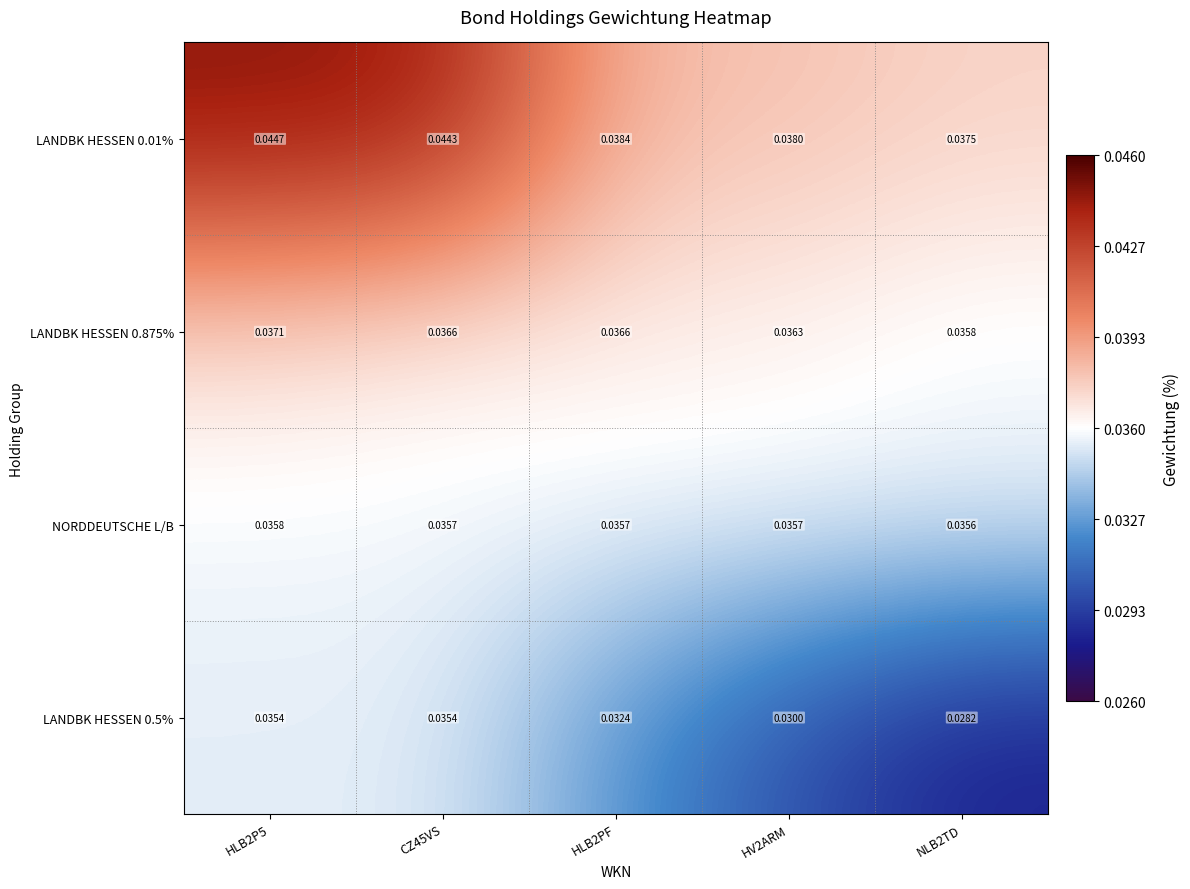

Is the value of NORDDEUTSCHE L/B at CZ45VS greater than the value of LANDBK HESSEN 0.01% at NLB2TD?

No